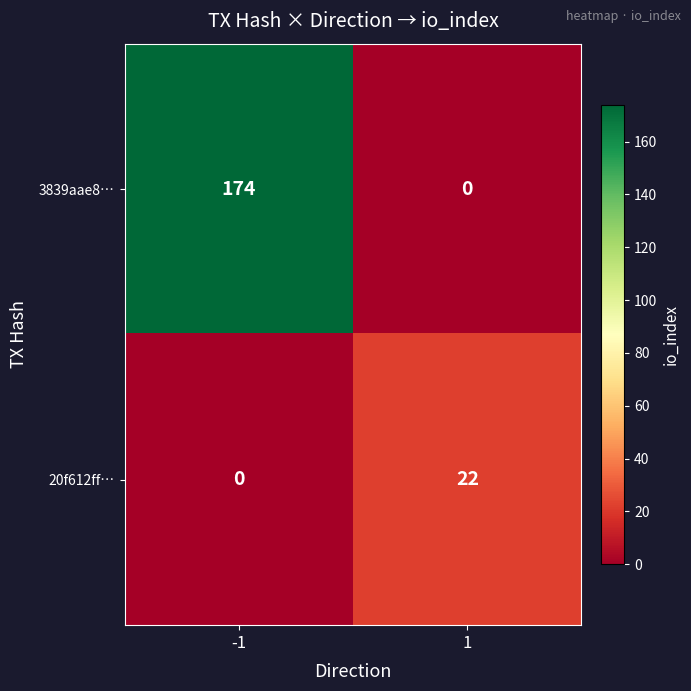

Reading left to right, list all the values displayed in this chart.

3839aae8…: -1=174	1=0
20f612ff…: -1=0	1=22